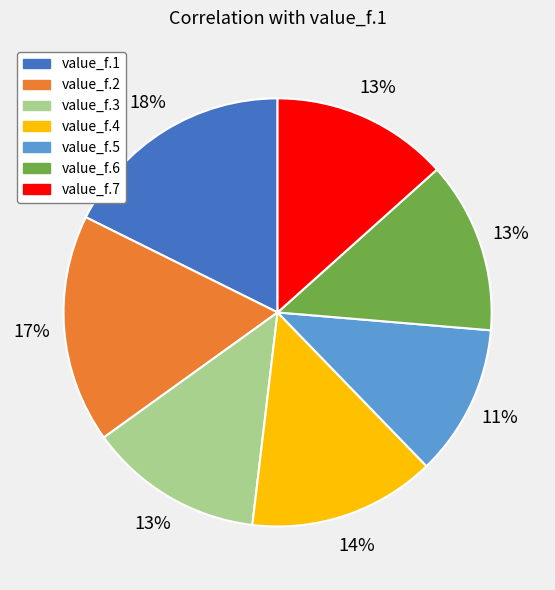

To the nearest percent, what is the difference between the value_f.4 and value_f.2 slice percentages?

3%